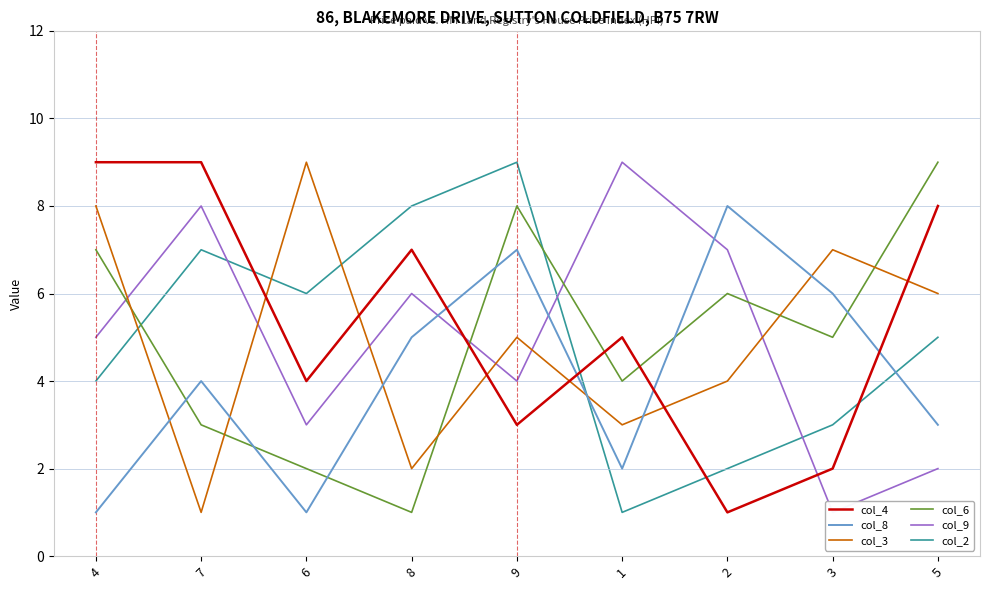

How many lines are shown in the chart?

6